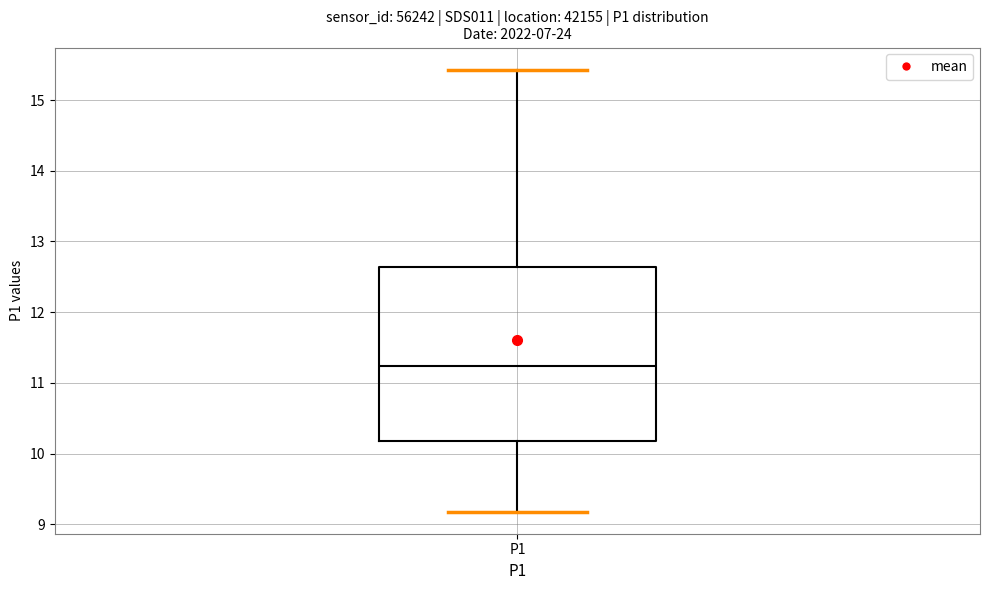

Where does the median line of the box for P1 sit on the y-axis? The values are not printed on the chart, so give them approximately, as read against the axis.

11.2